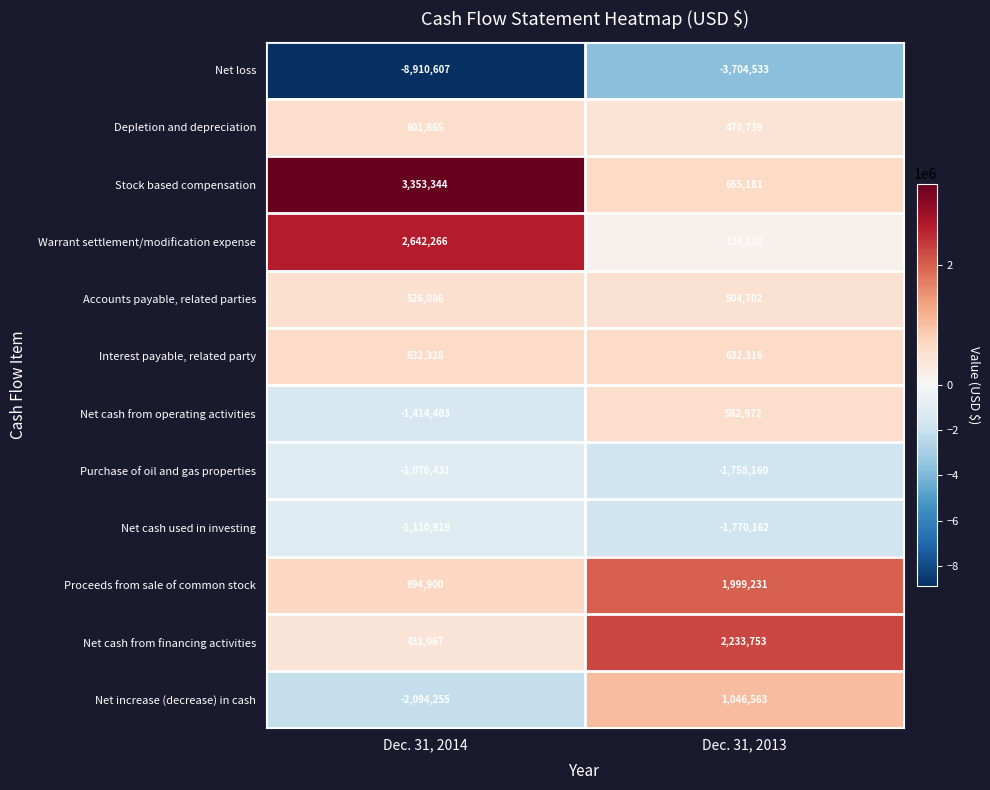

The Accounts payable, related parties series shows 526086 at Dec. 31, 2014. True or false?

True